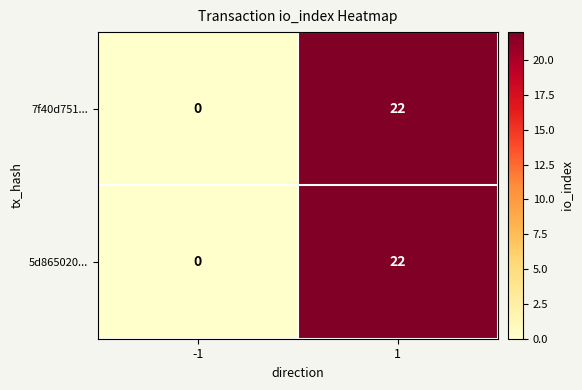

Rank the categories by 7f40d751... value from lowest to highest.

-1, 1